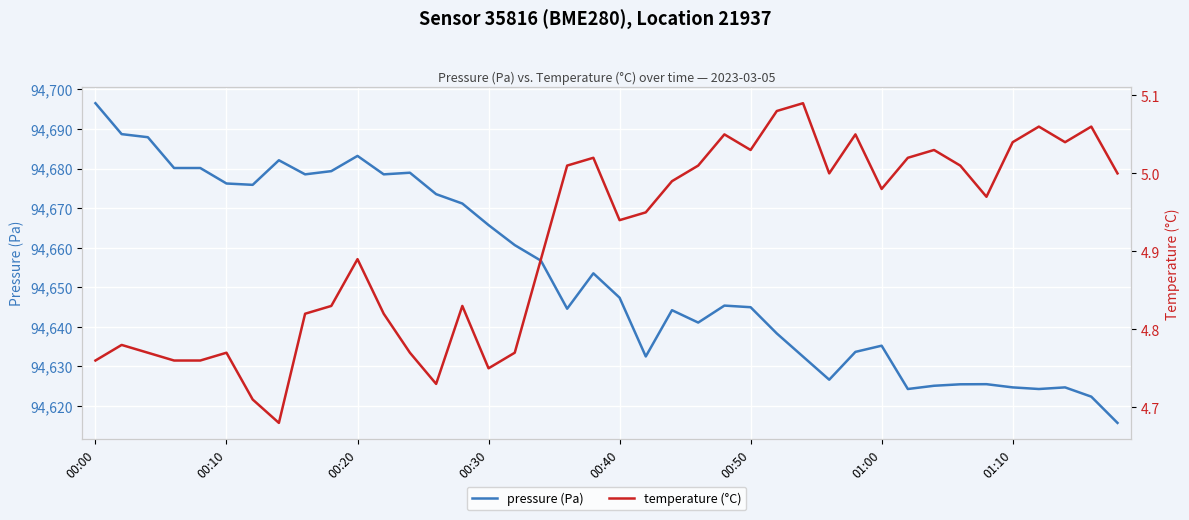

Count the number of data series in this chart.

2